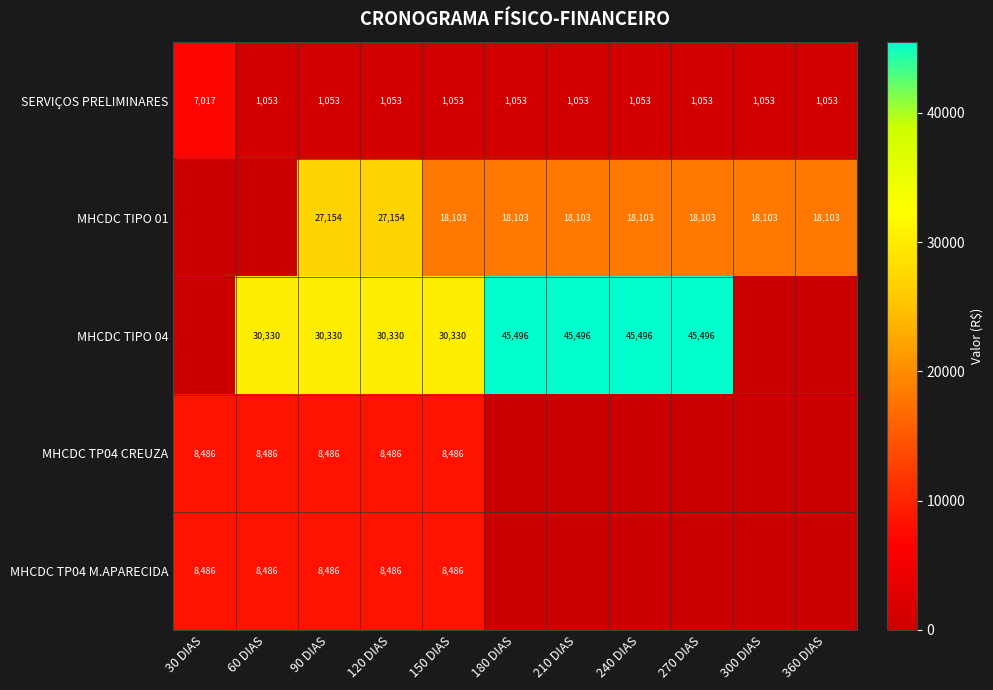

The value of MHCDC TP04 M.APARECIDA at 90 DIAS is 12184. True or false?

False